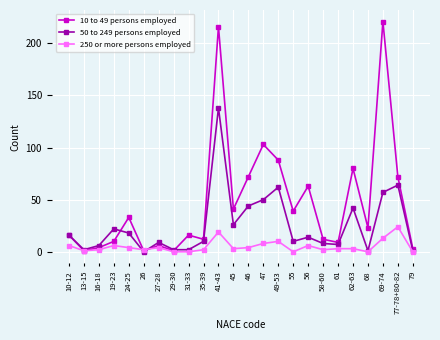

Is it true that 50 to 249 persons employed equals 16 at 10-12?

True